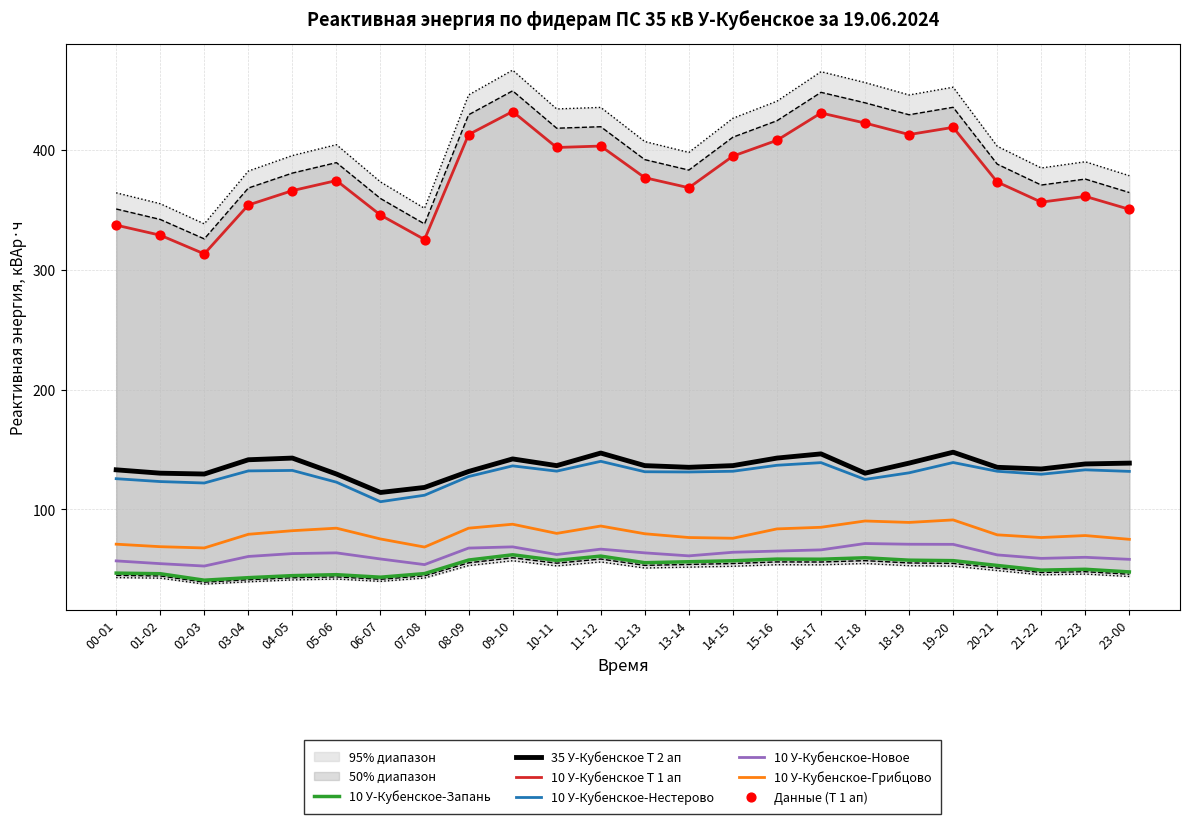

At which category is the sum across all series the highest?

09-10